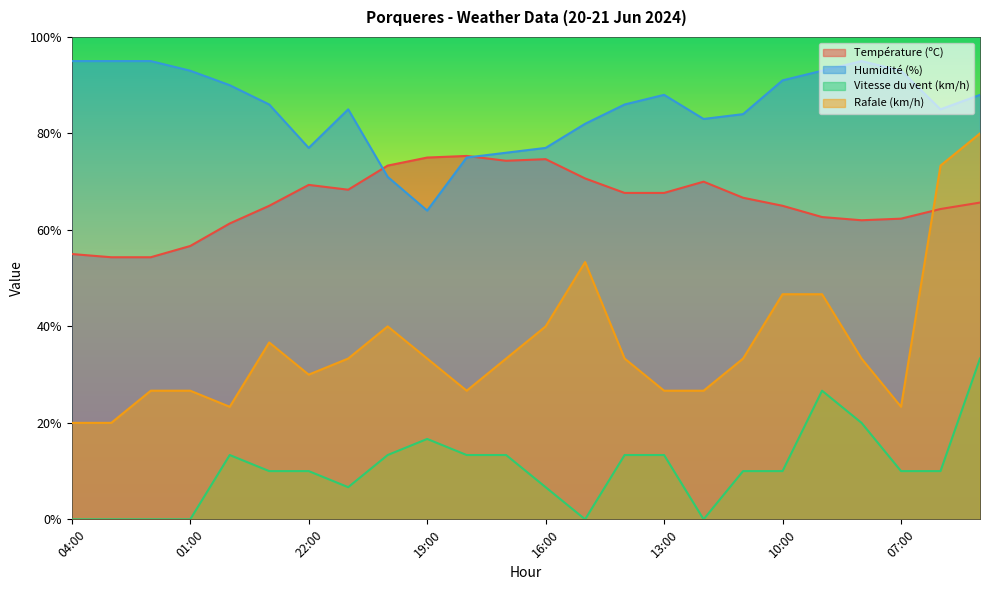

What is the label of the 11th point from the left?

18:00